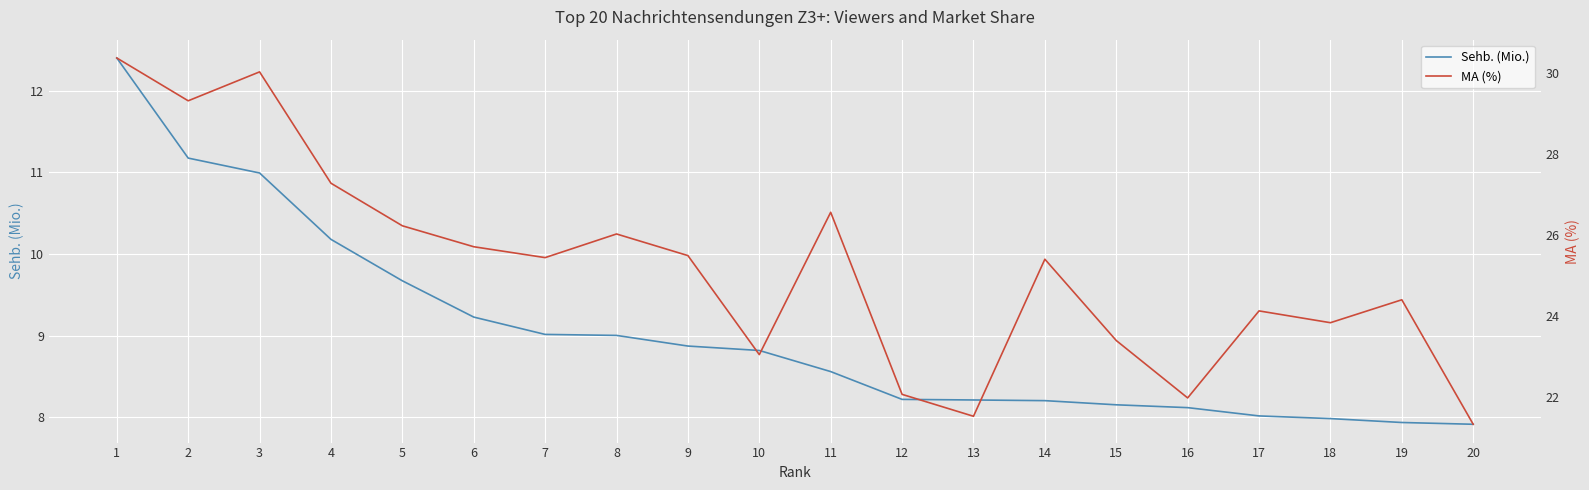

How many data points does each series have?

20